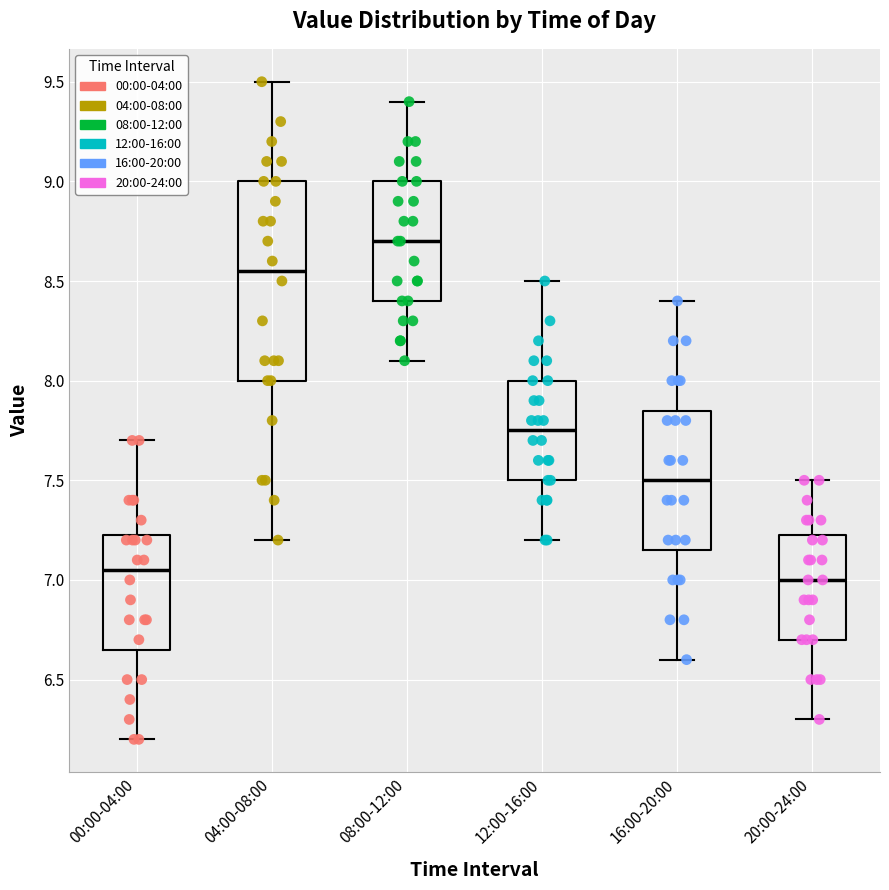

Comparing the boxes themselves (not the whiskers), which one is the tallest?

04:00-08:00